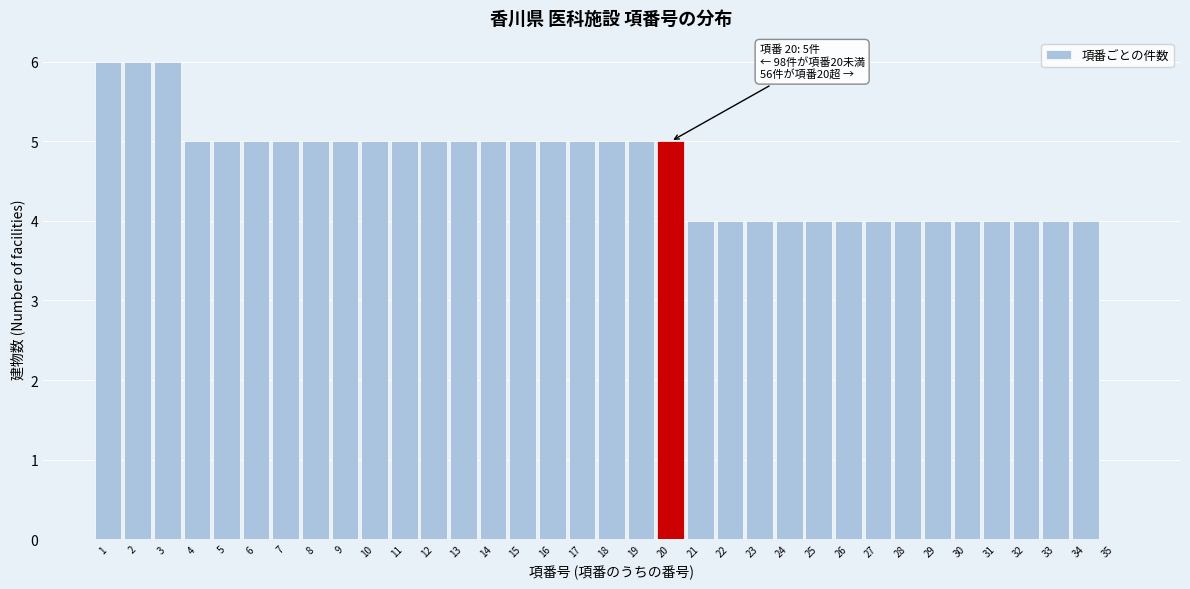

What is the maximum value shown in the chart?

6